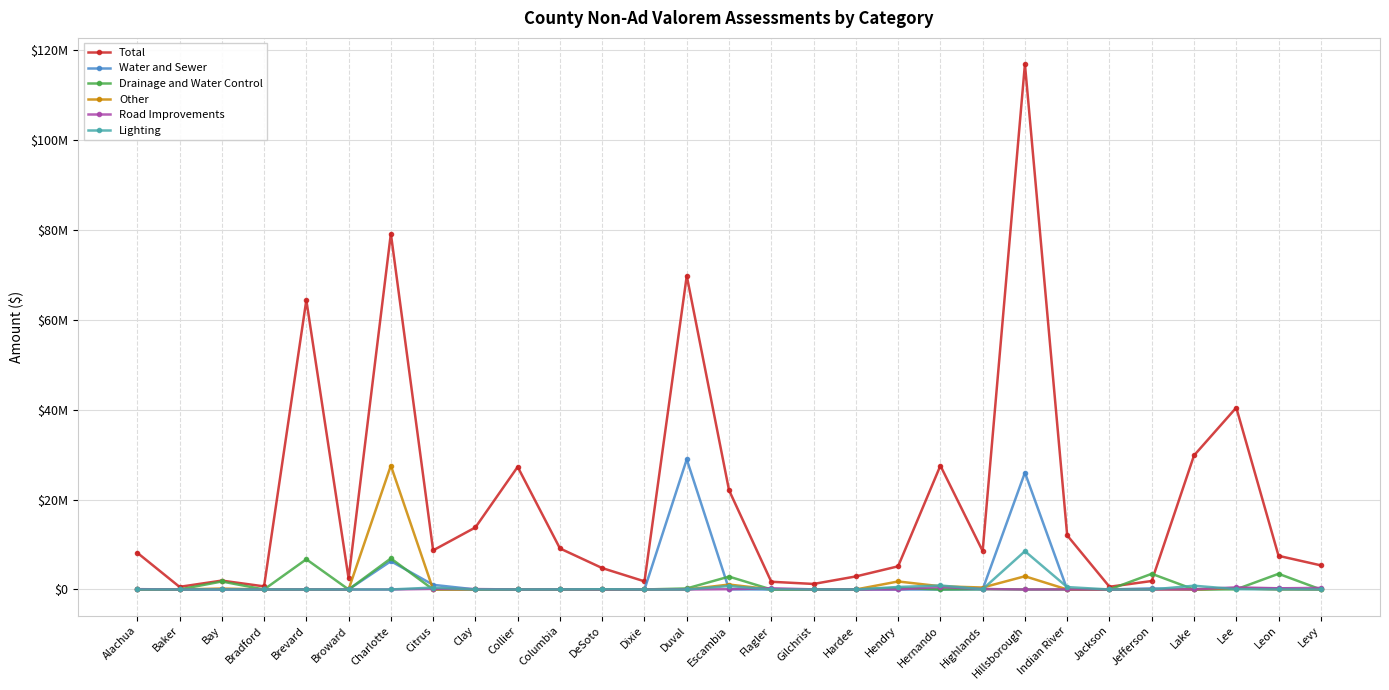

Which series has the largest total across all categories?

Total